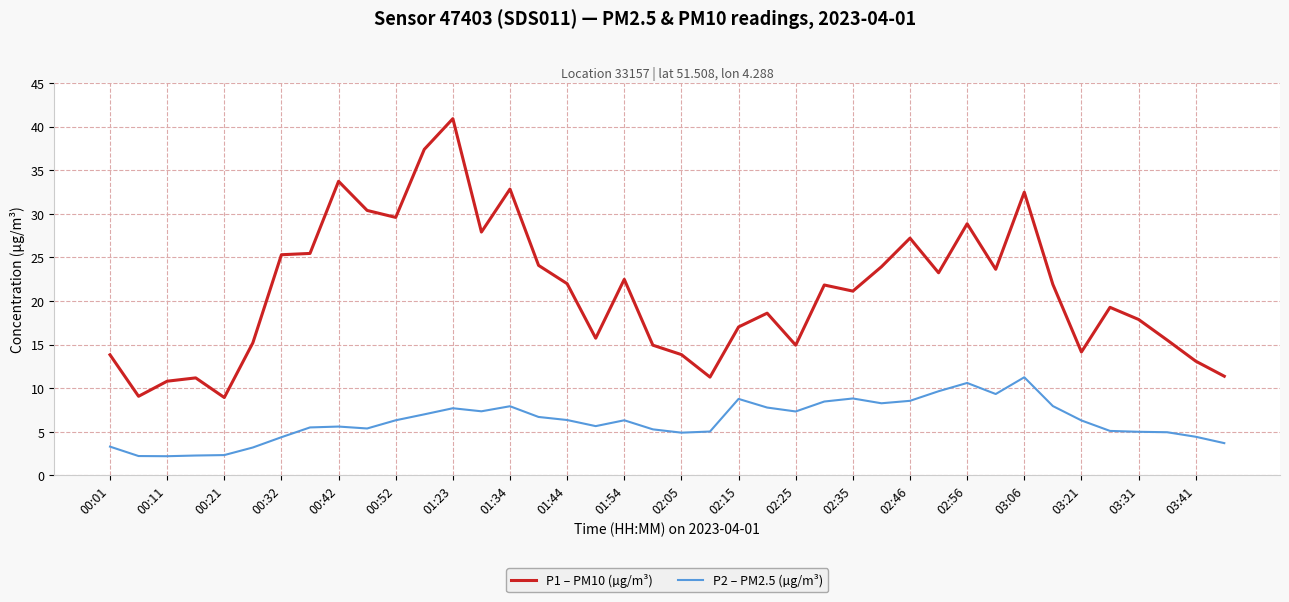

True or false: P1 – PM10 (µg/m³) and P2 – PM2.5 (µg/m³) cross at least once.

False